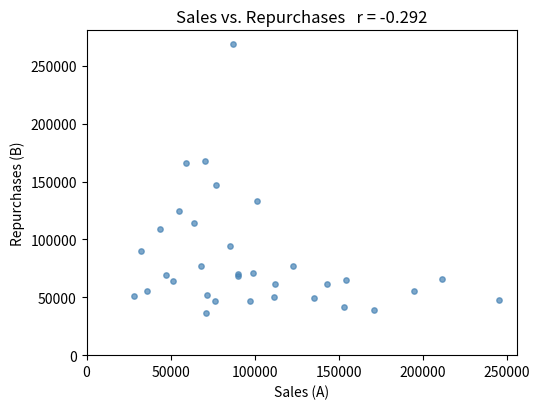

What Y value in the scatter plot is closest to 152950?

147131